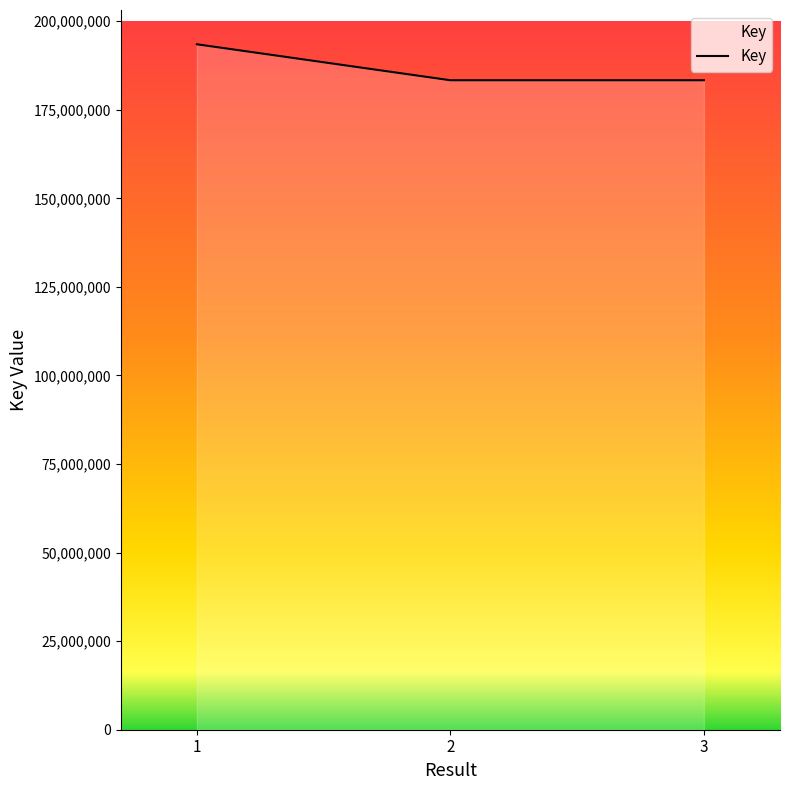

What is the difference between the maximum and minimum values?

10155979